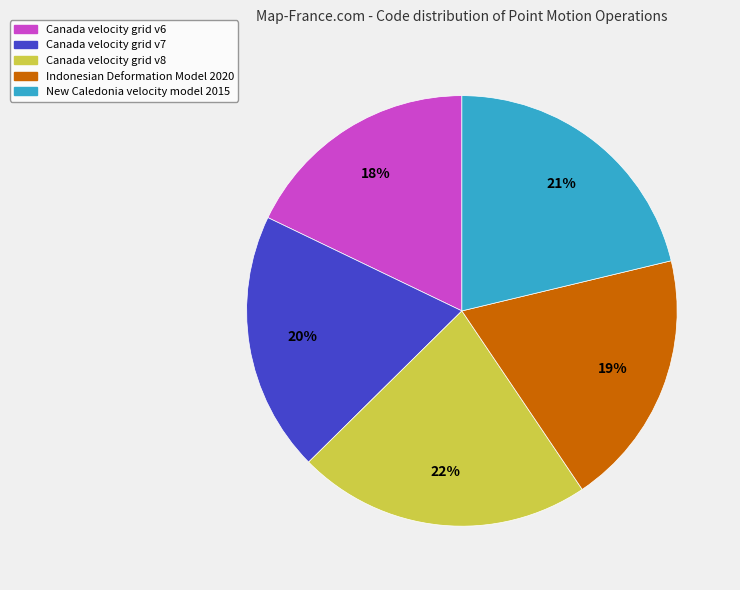

Is Canada velocity grid v6 the majority of the pie?

No